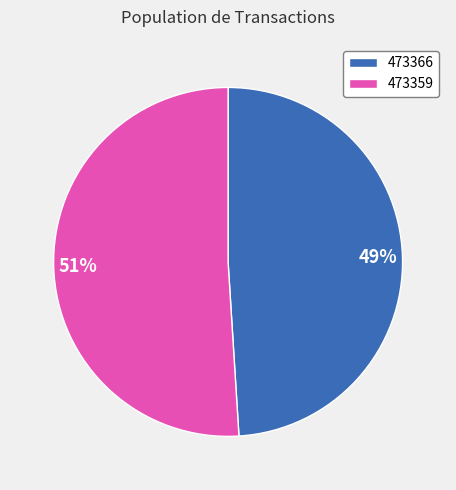

Between 473366 and 473359, which is larger?

473359